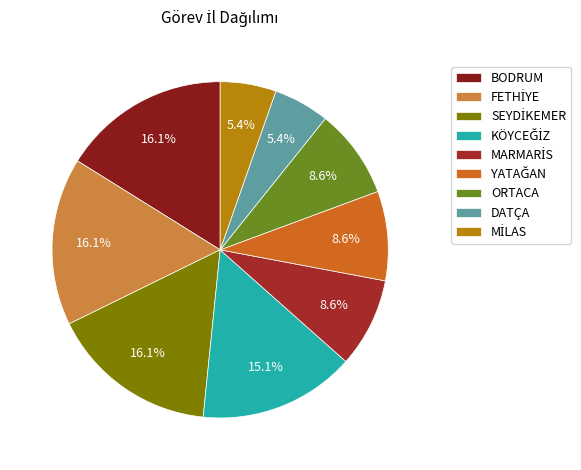

What percentage is NOT represented by MİLAS?

94.6%